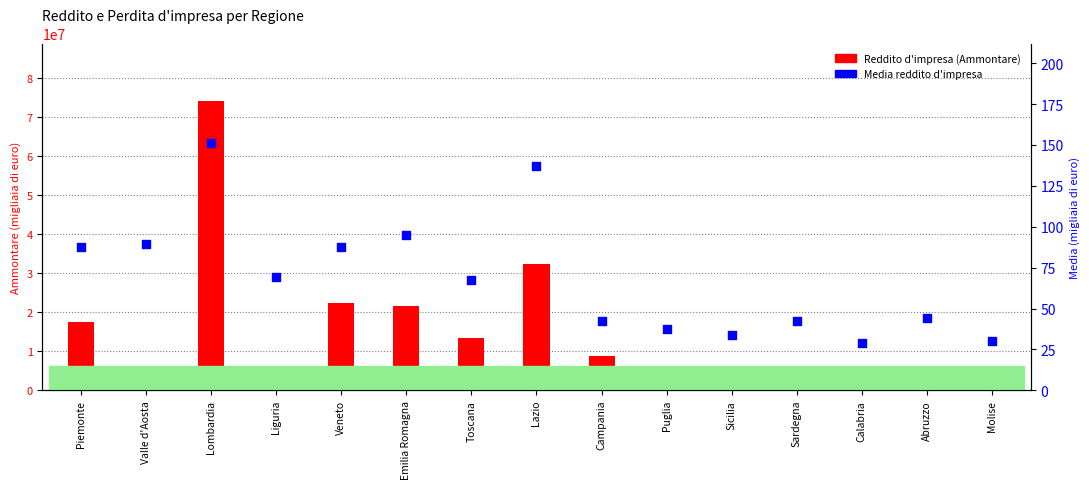

Which series has the largest total across all categories?

Reddito d'impresa (Ammontare)